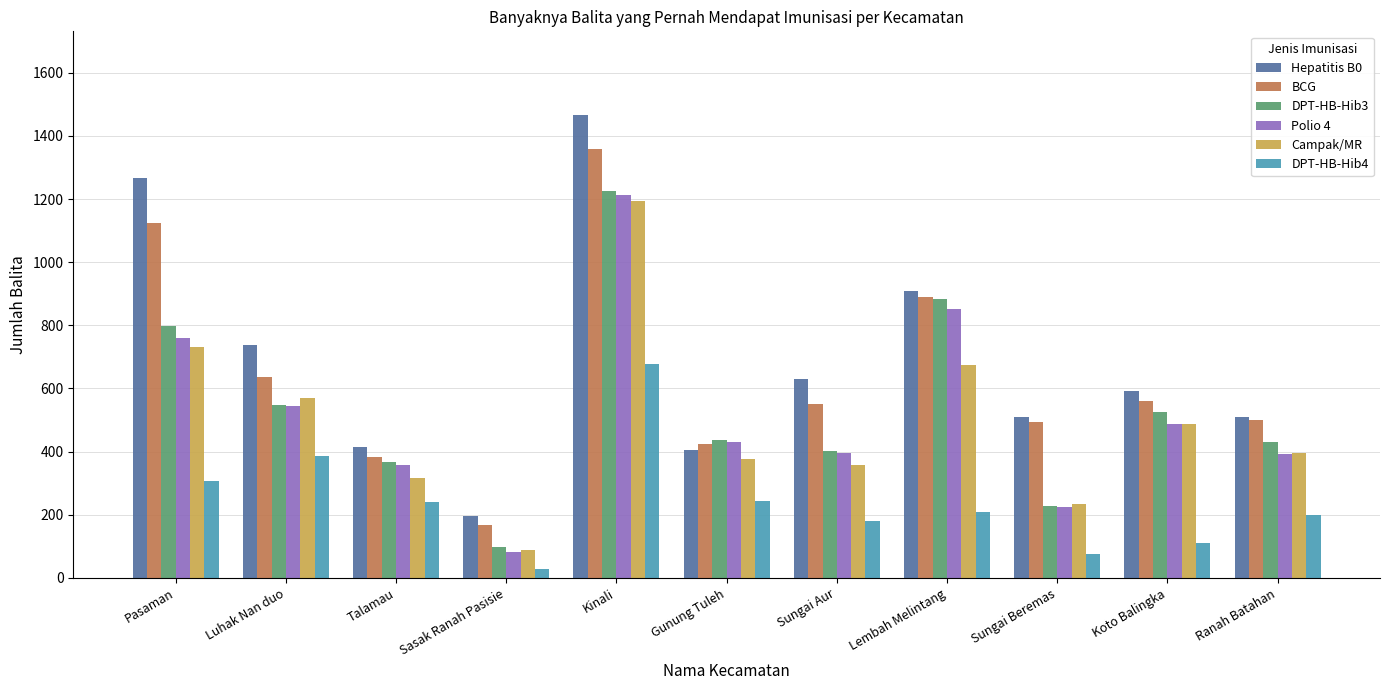

What is the value of the BCG bar at the 2nd from the left?

636